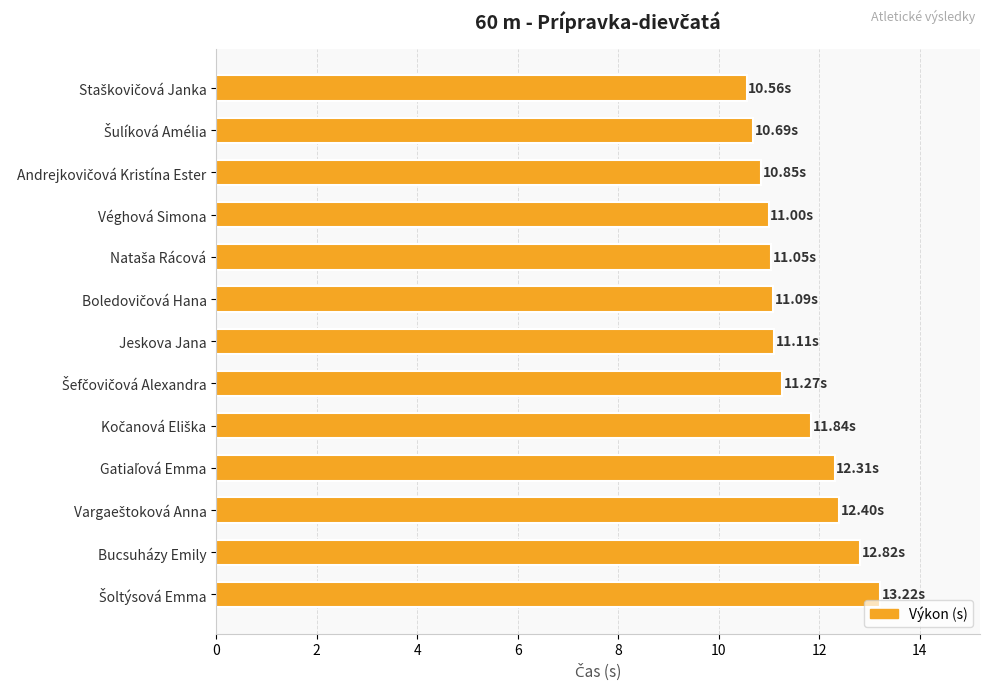

What is the average value?

11.6